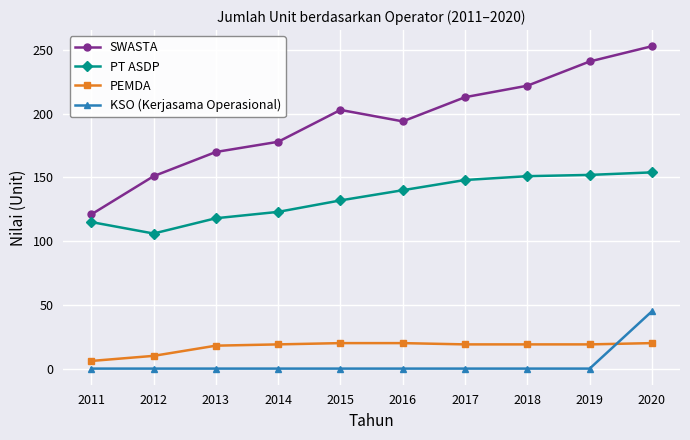

Read the KSO (Kerjasama Operasional) value at 2020.

45